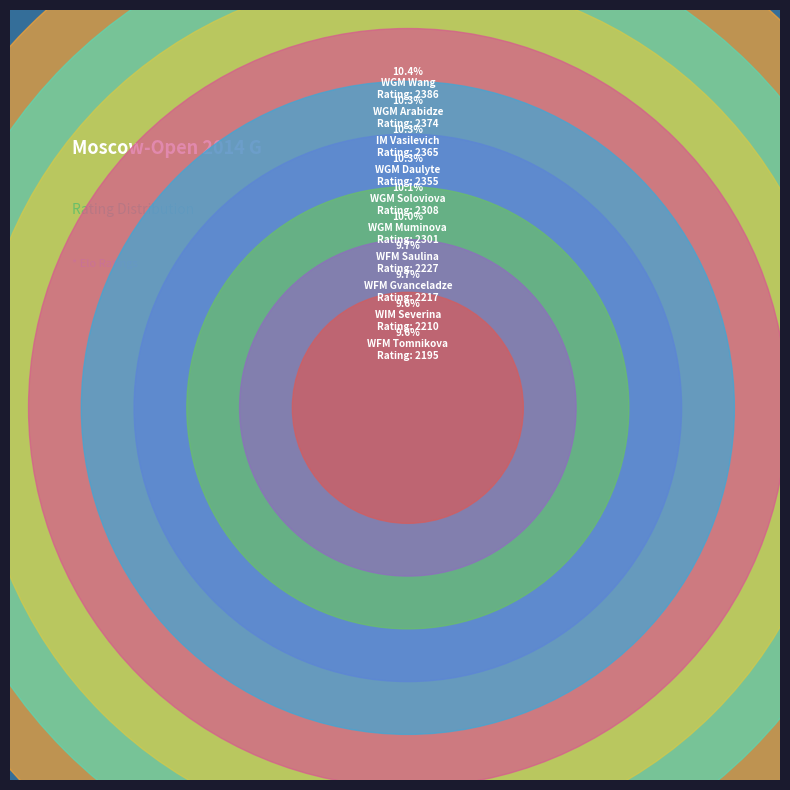

To the nearest percent, what is the difference between the largest and smallest slice percentages?

1%